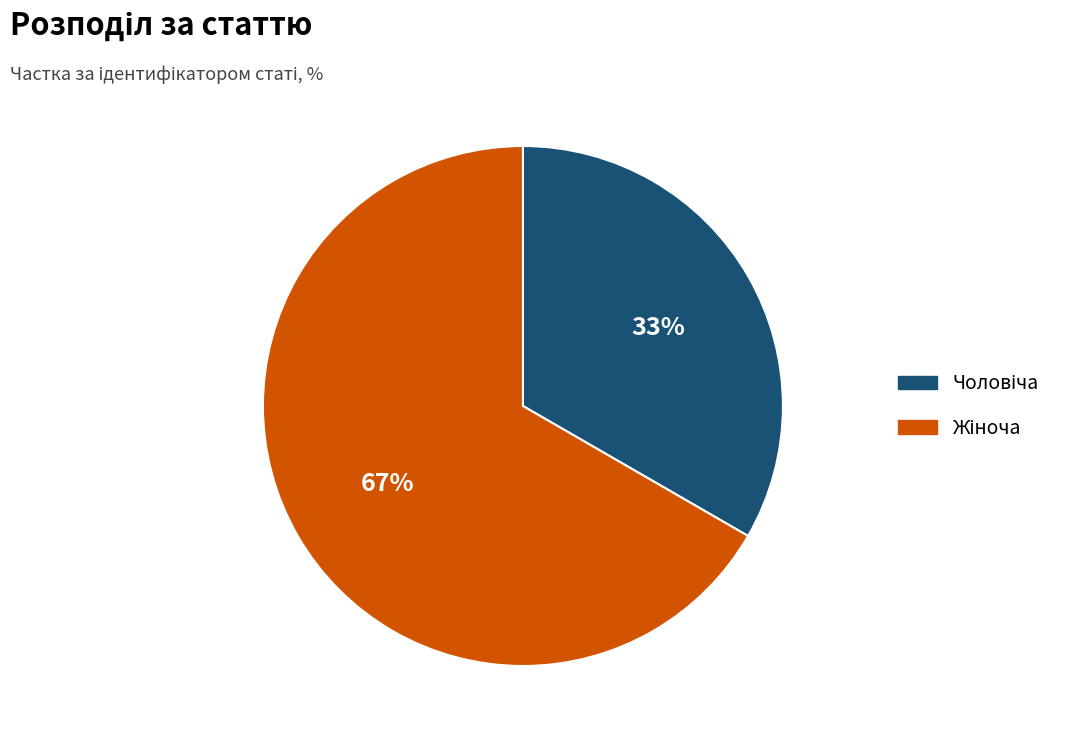

Is there a majority slice in this chart?

Yes